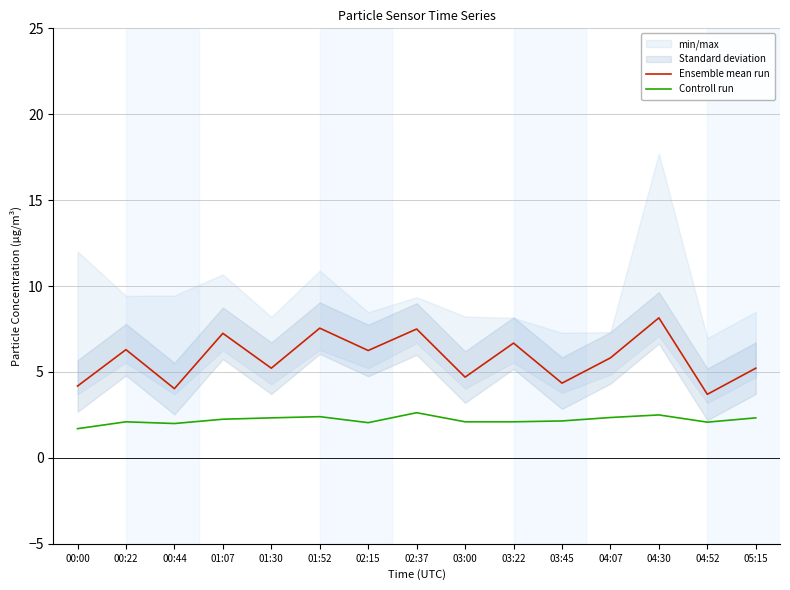

How many lines are shown in the chart?

2